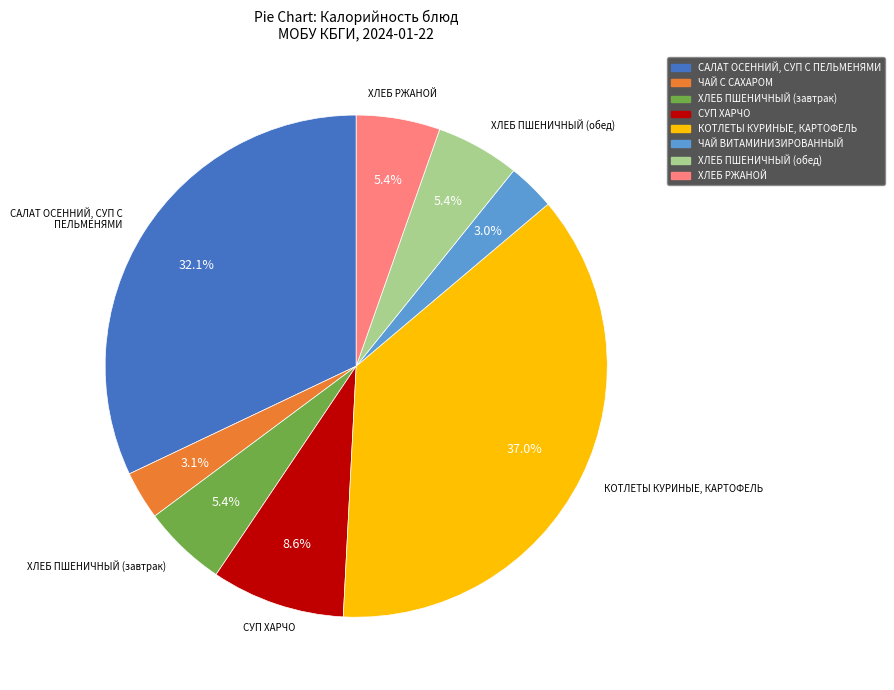

True or false: КОТЛЕТЫ КУРИНЫЕ, КАРТОФЕЛЬ accounts for 37% of the total.

True